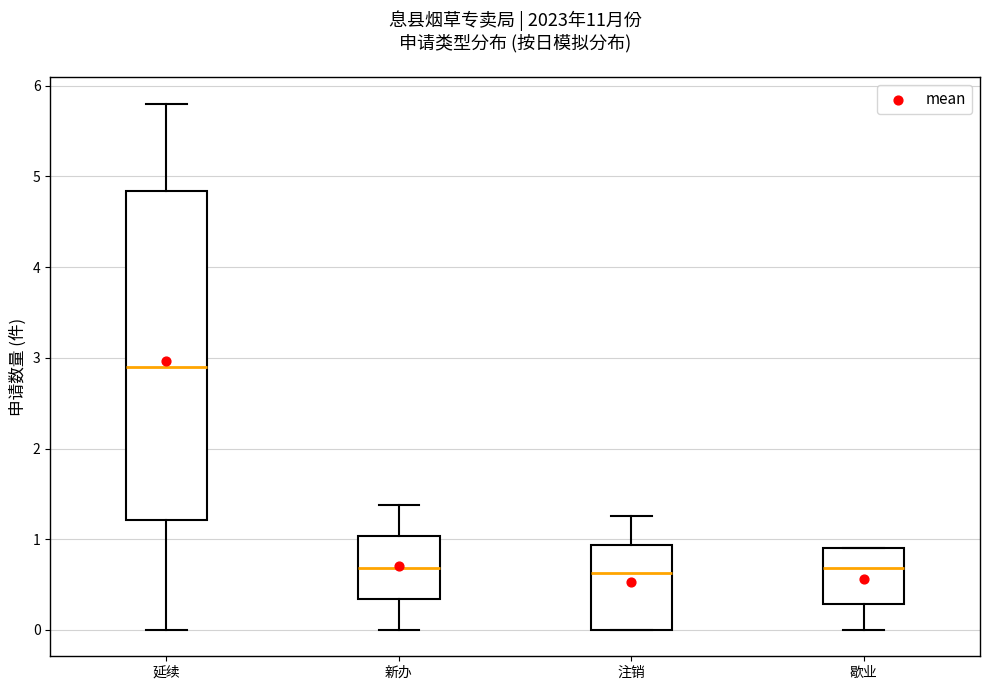

Where is the upper edge of the box for 注销 on the y-axis? The values are not printed on the chart, so give them approximately, as read against the axis.

0.9